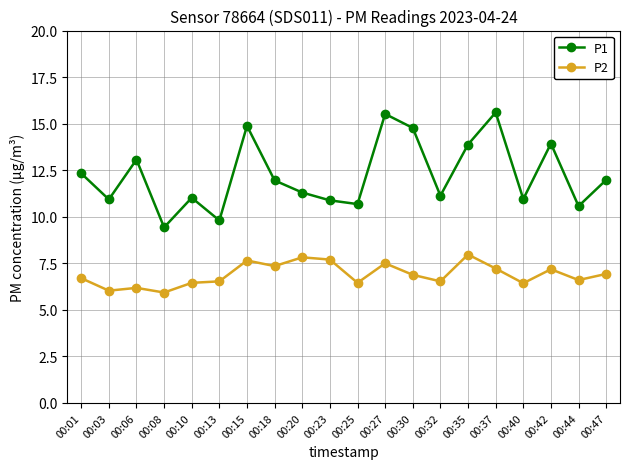

True or false: P1 and P2 intersect in this chart.

False